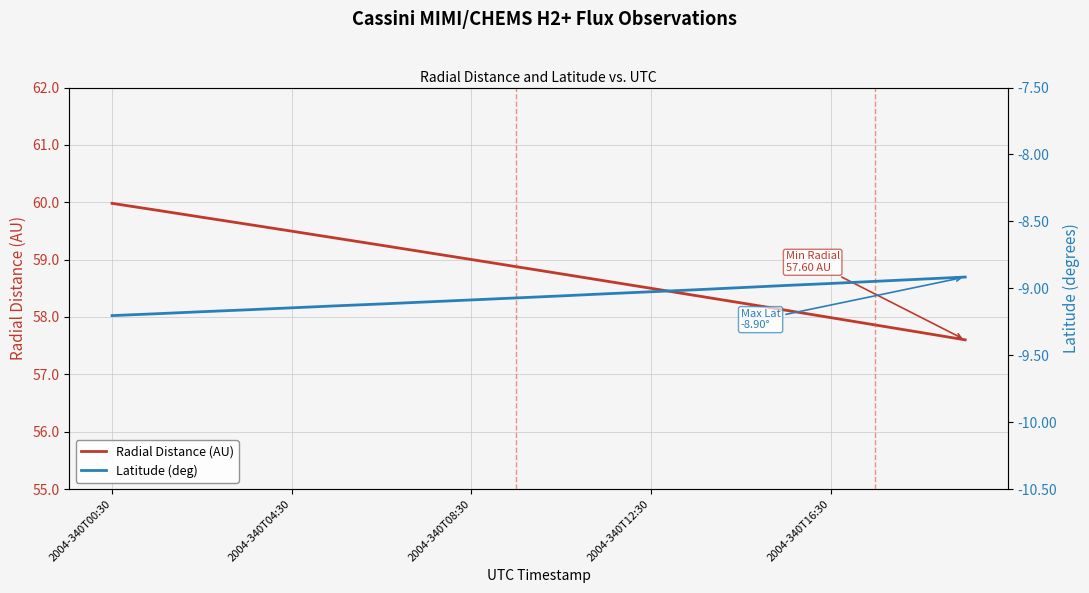

What is the difference between the maximum and minimum values in the Latitude (deg) series?

0.3